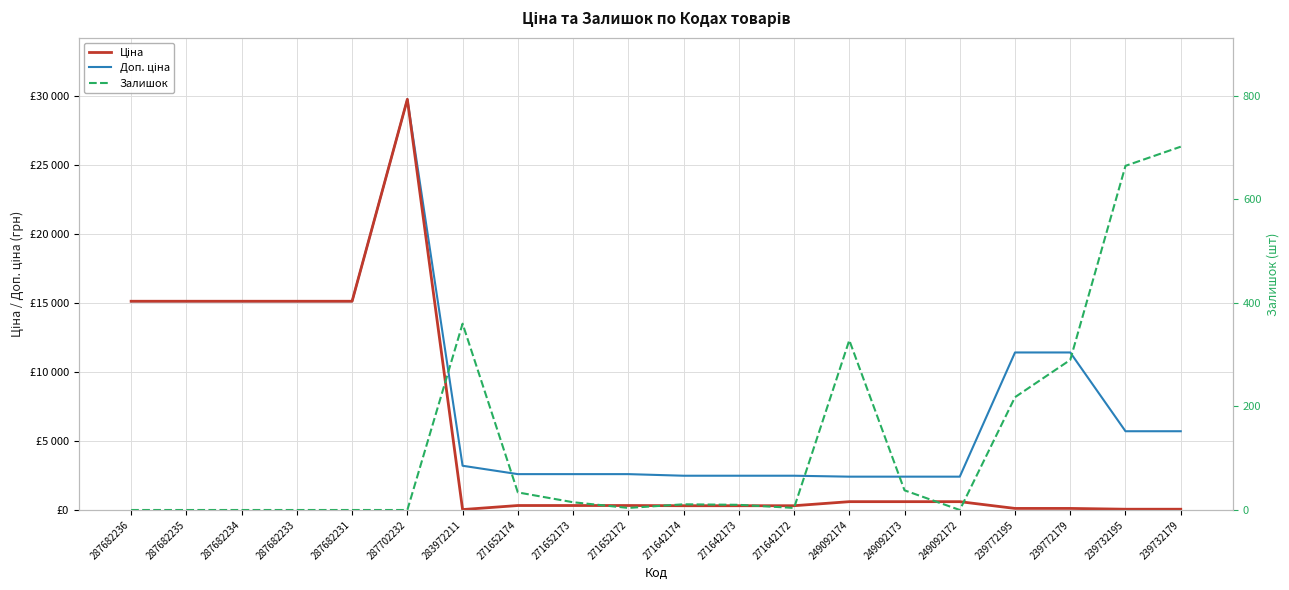

True or false: Ціна and Залишок intersect in this chart.

True